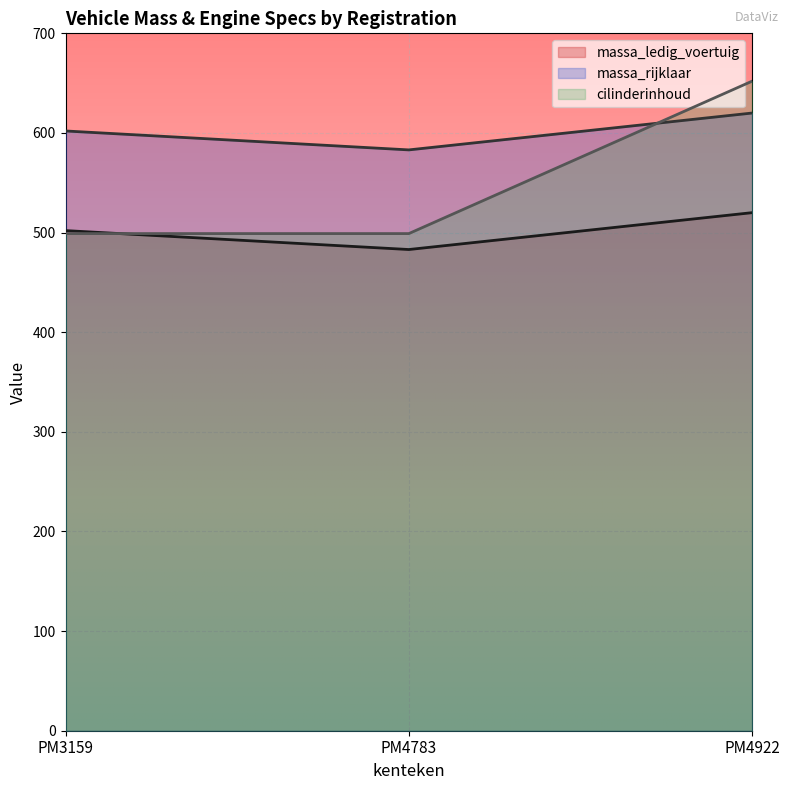

Reading right to left, what are all the values shown in this chart?

massa_ledig_voertuig: 620	583	602
massa_rijklaar: 520	483	502
cilinderinhoud: 652	499	499